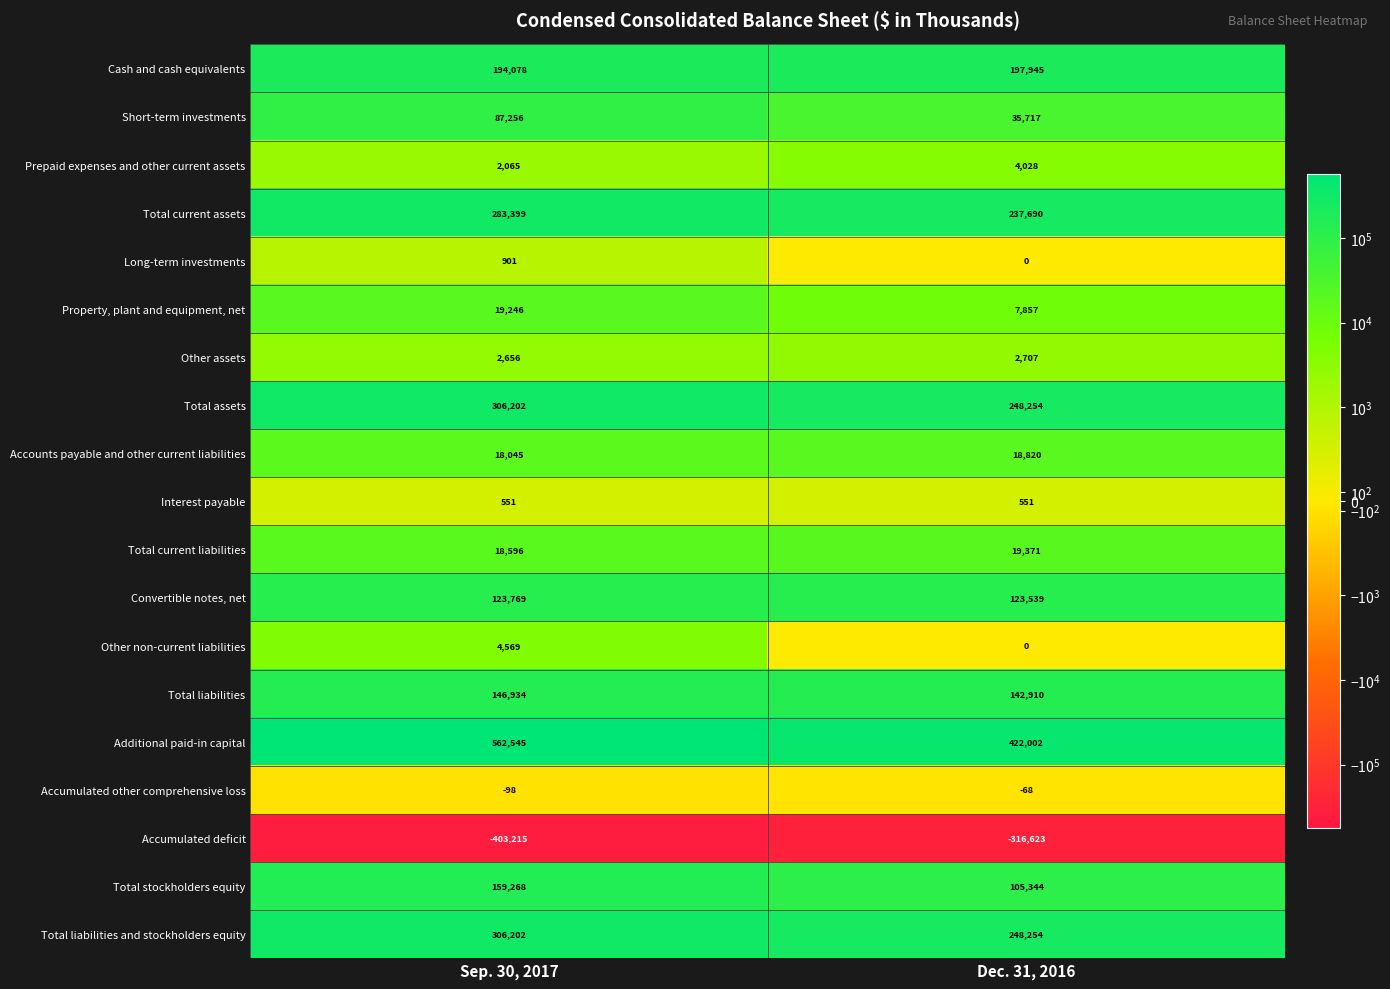

Rank the categories by Short-term investments value from lowest to highest.

Dec. 31, 2016, Sep. 30, 2017